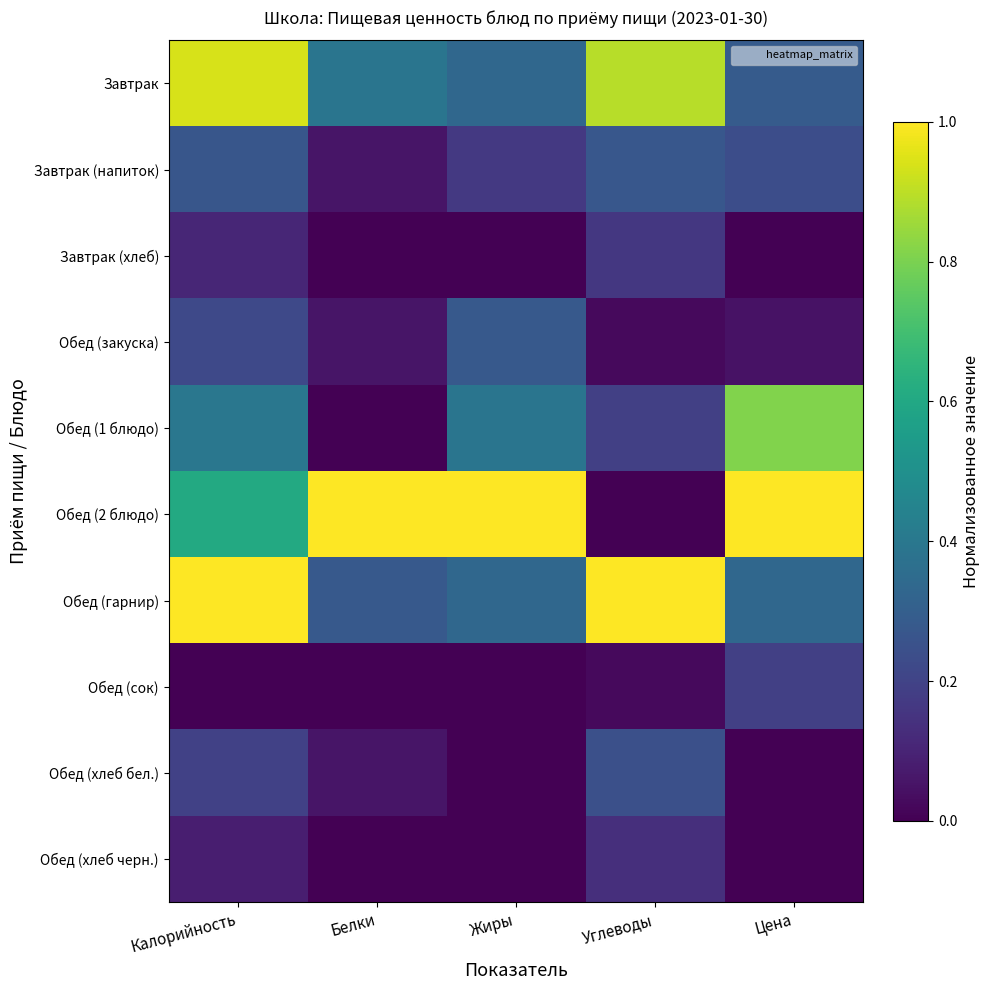

What is the spread (max minus min) of values at Белки?

1.0